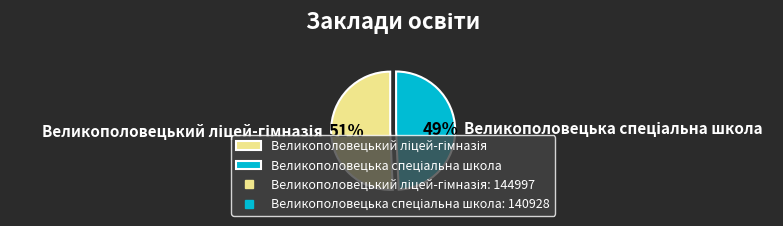

Is there any slice that represents more than half of the pie?

Yes